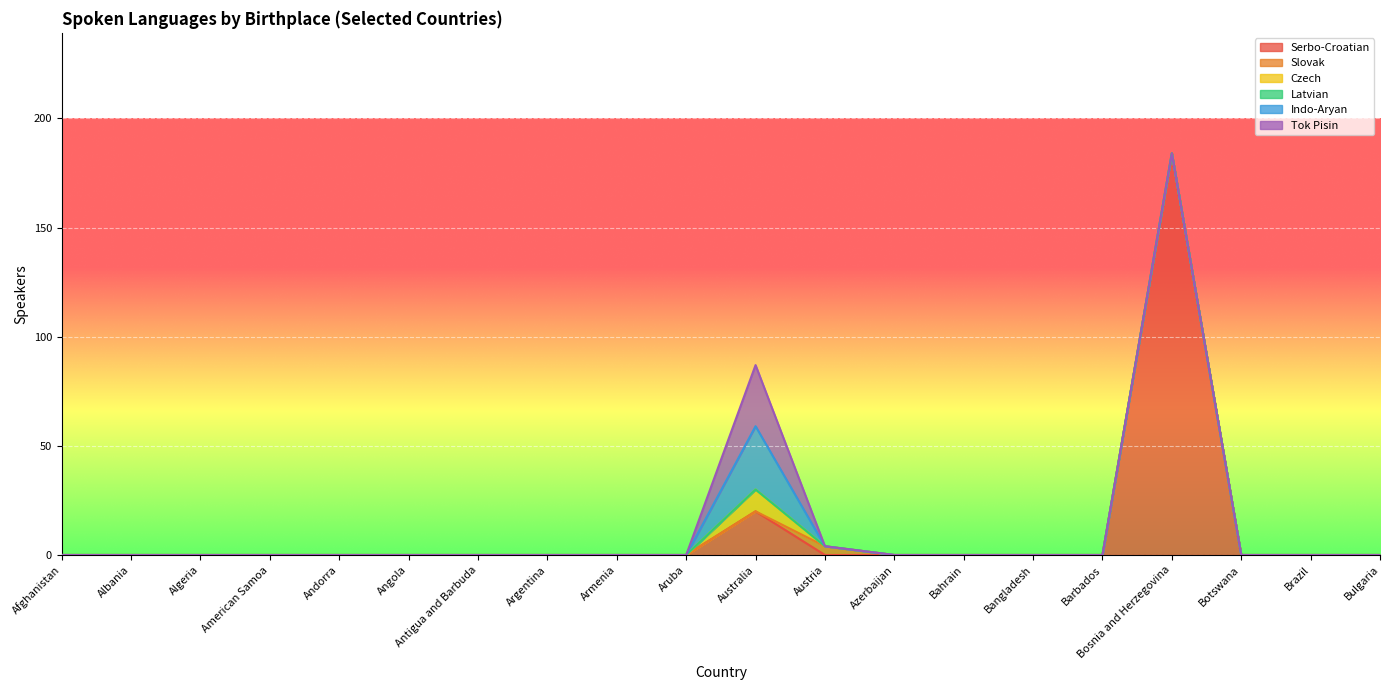

What is the average value of the Serbo-Croatian series?

10